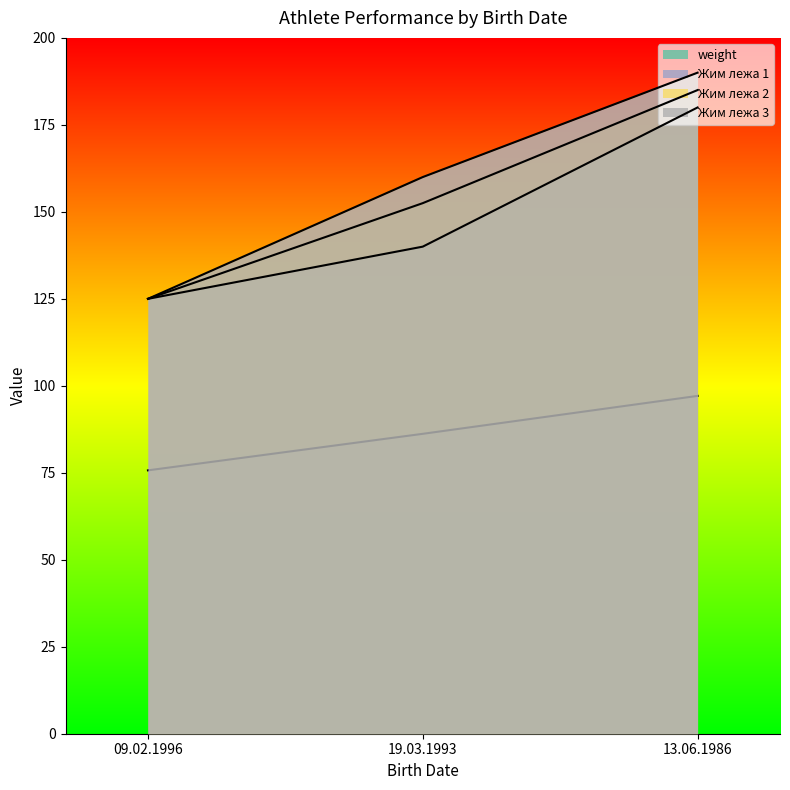

At which category does the chart reach its minimum across all series?

09.02.1996